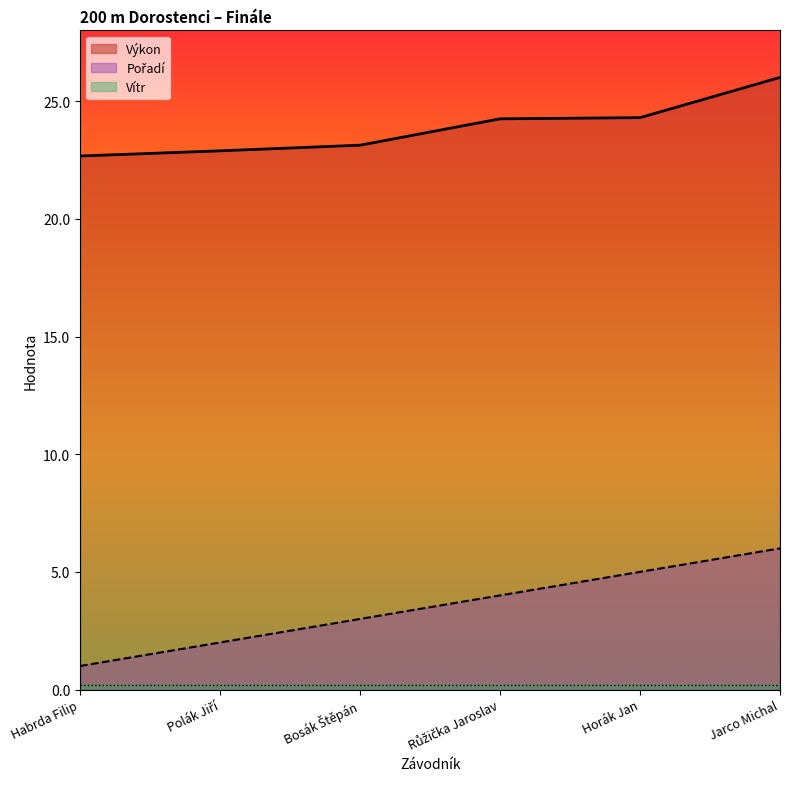

What is the difference between the Výkon values at Bosák Štěpán and Jarco Michal?

2.9